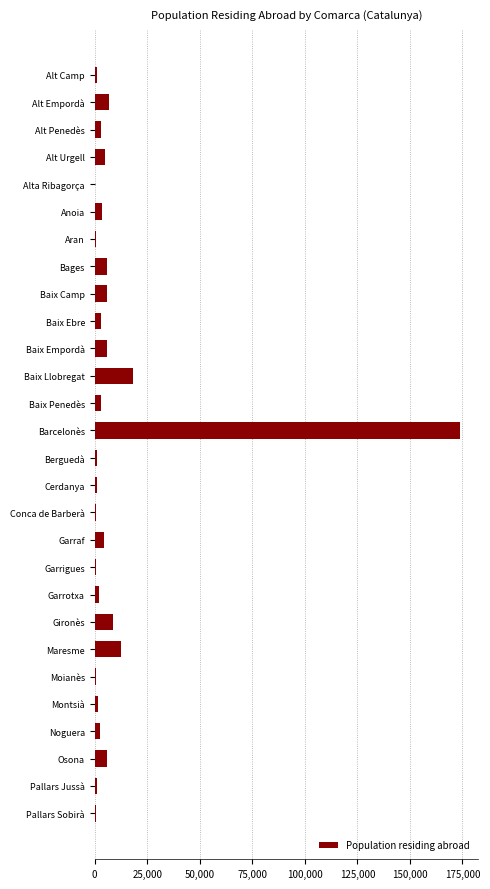

Are the bars grouped side by side (vs. stacked)?

No